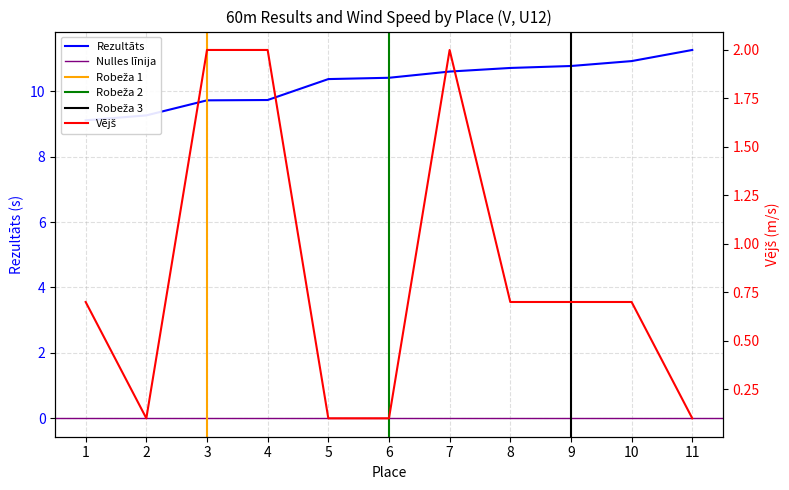

The value of Rezultāts at 9 is 6.6. True or false?

False